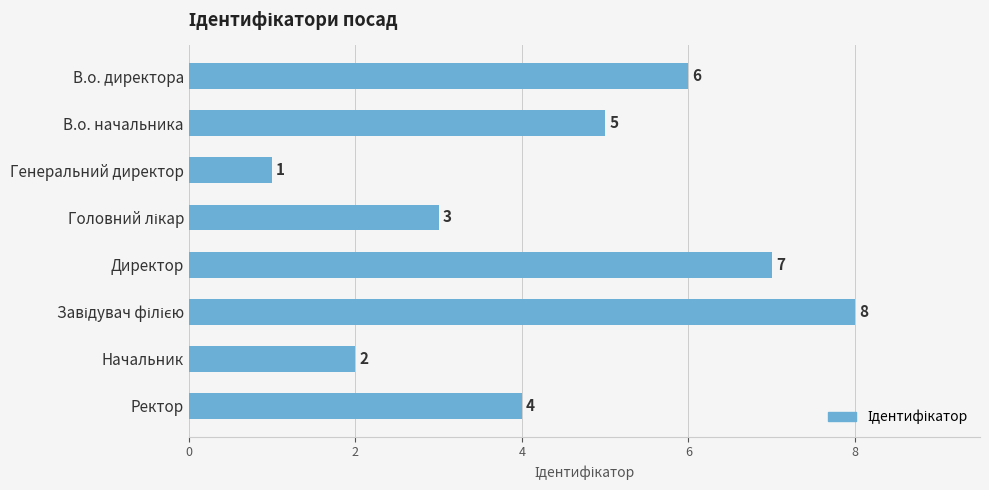

Reading bottom to top, what are all the values shown in this chart?

4	2	8	7	3	1	5	6